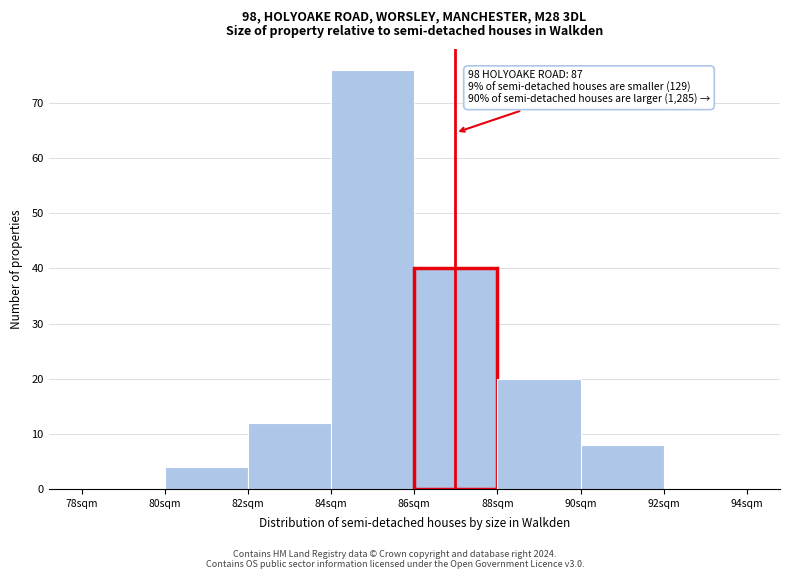

Which range on the x-axis has the tallest bar?

84 to 86